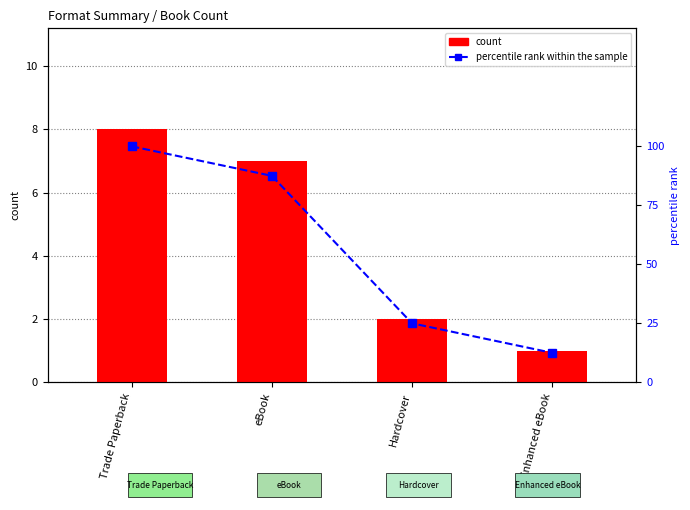

What are all the series names shown in the legend?

count, percentile rank within the sample